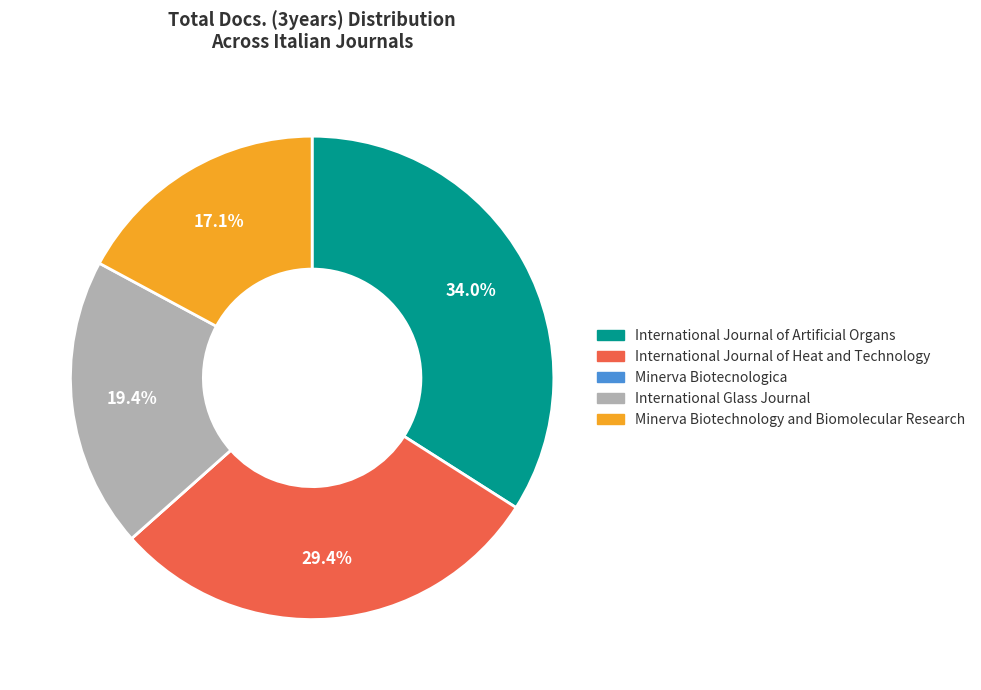

Is there any slice that represents more than half of the pie?

No